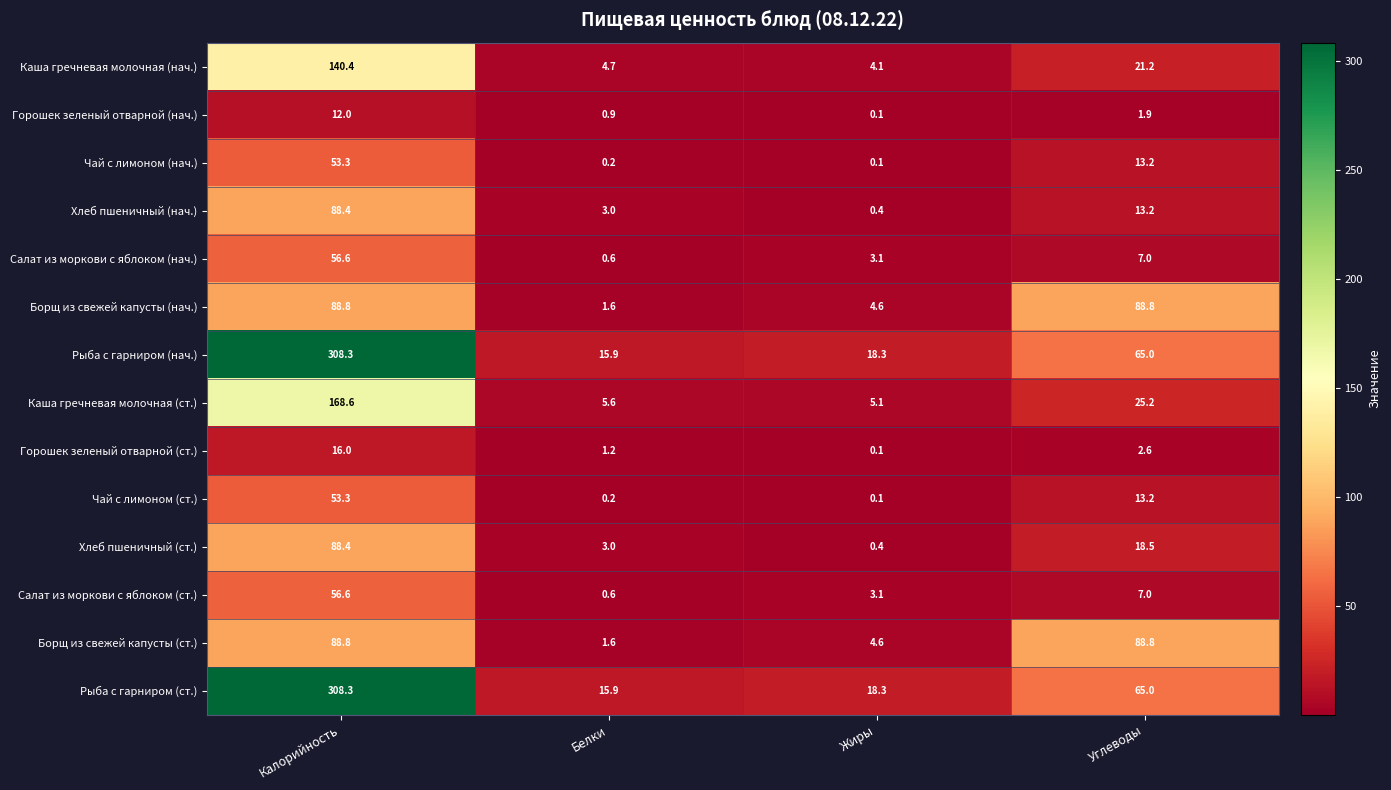

Count the number of data series in this chart.

14